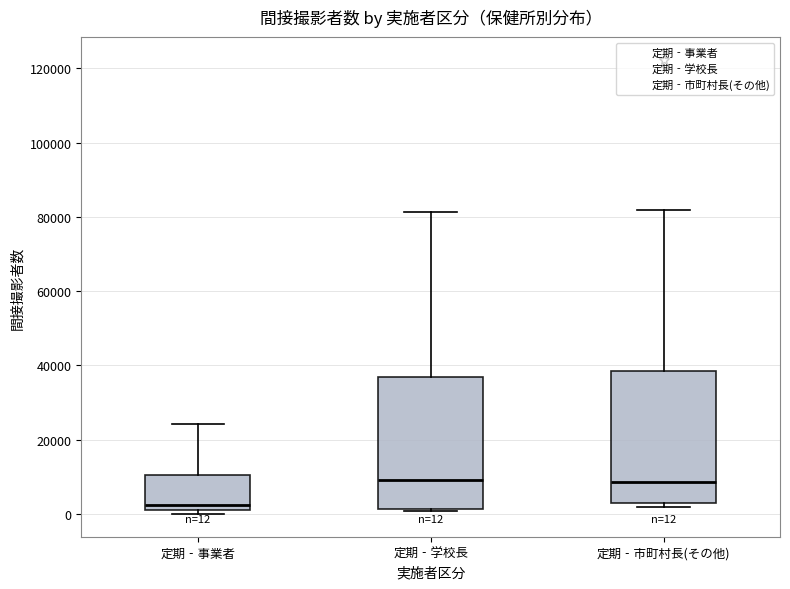

Which box's median line is the lowest?

定期‐事業者